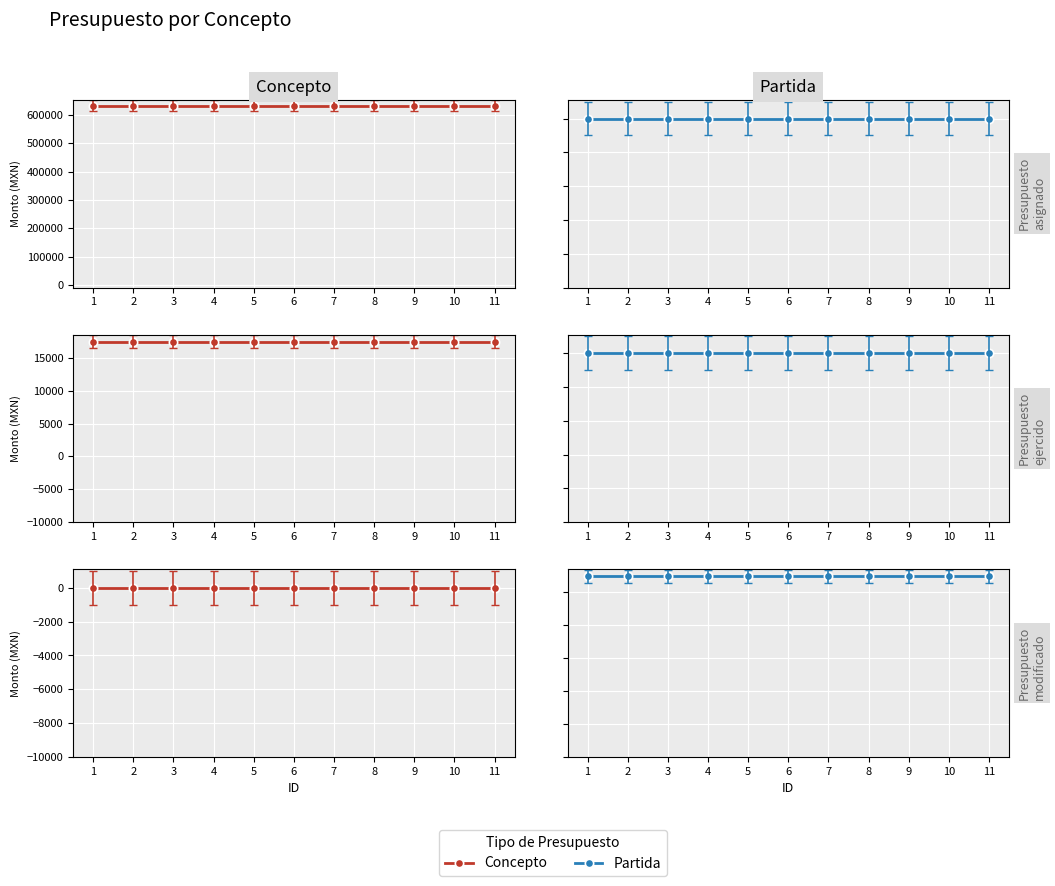

List the labels in order of Presupuesto ejercido al periodo value, smallest first.

1, 2, 3, 4, 5, 6, 7, 8, 9, 10, 11